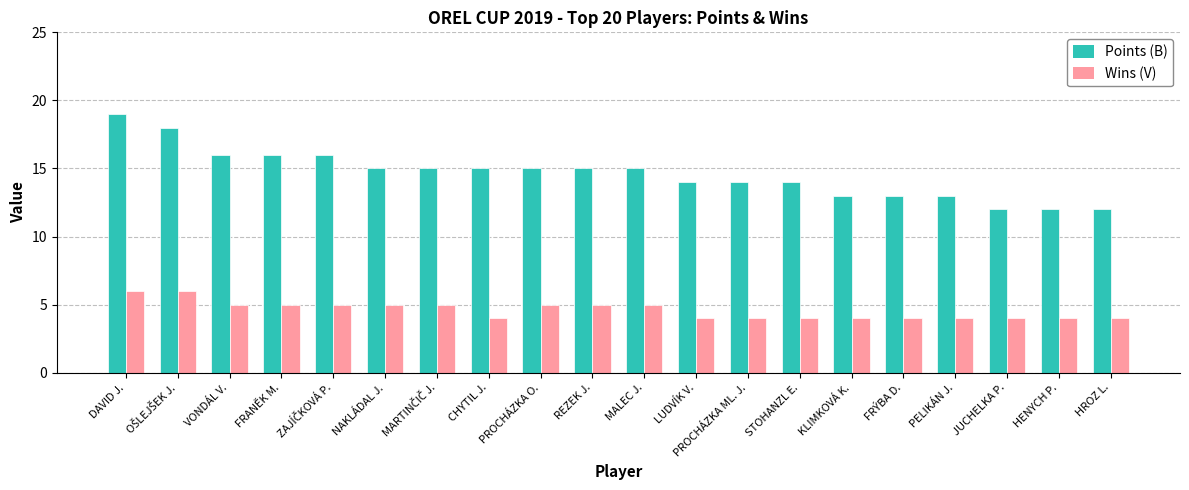

What are all the series names shown in the legend?

Points (B), Wins (V)